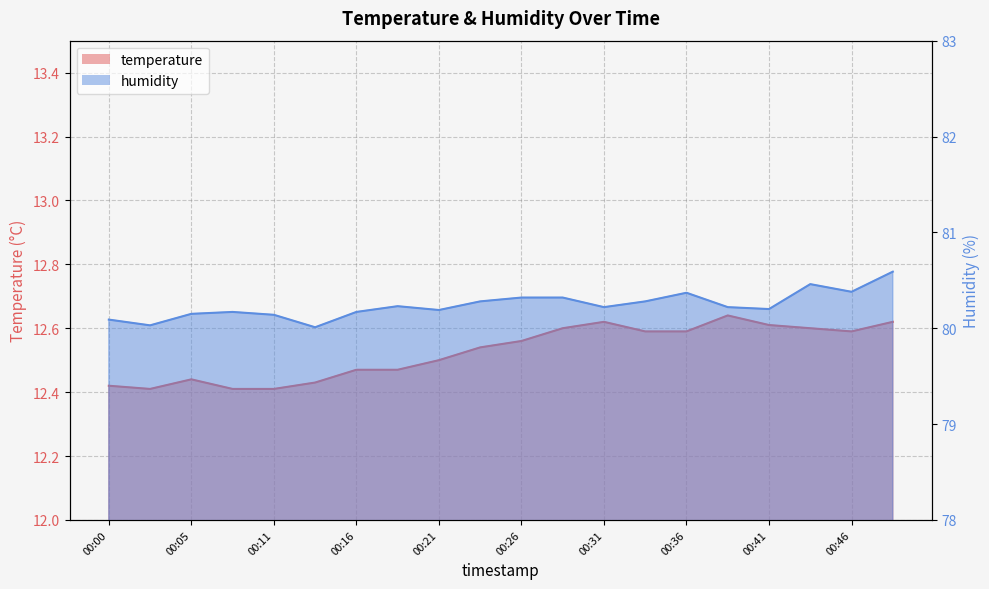

What is the sum of all temperature values?

250.5